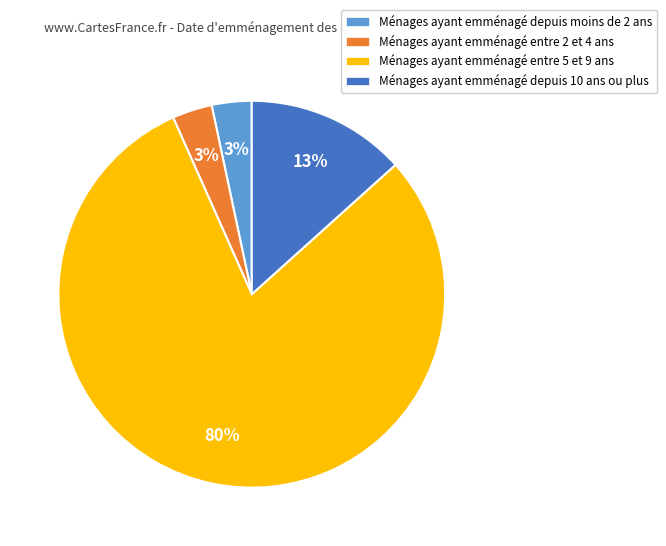

To the nearest percent, what is the difference between the Ménages ayant emménagé entre 2 et 4 ans and Ménages ayant emménagé depuis 10 ans ou plus slice percentages?

10%